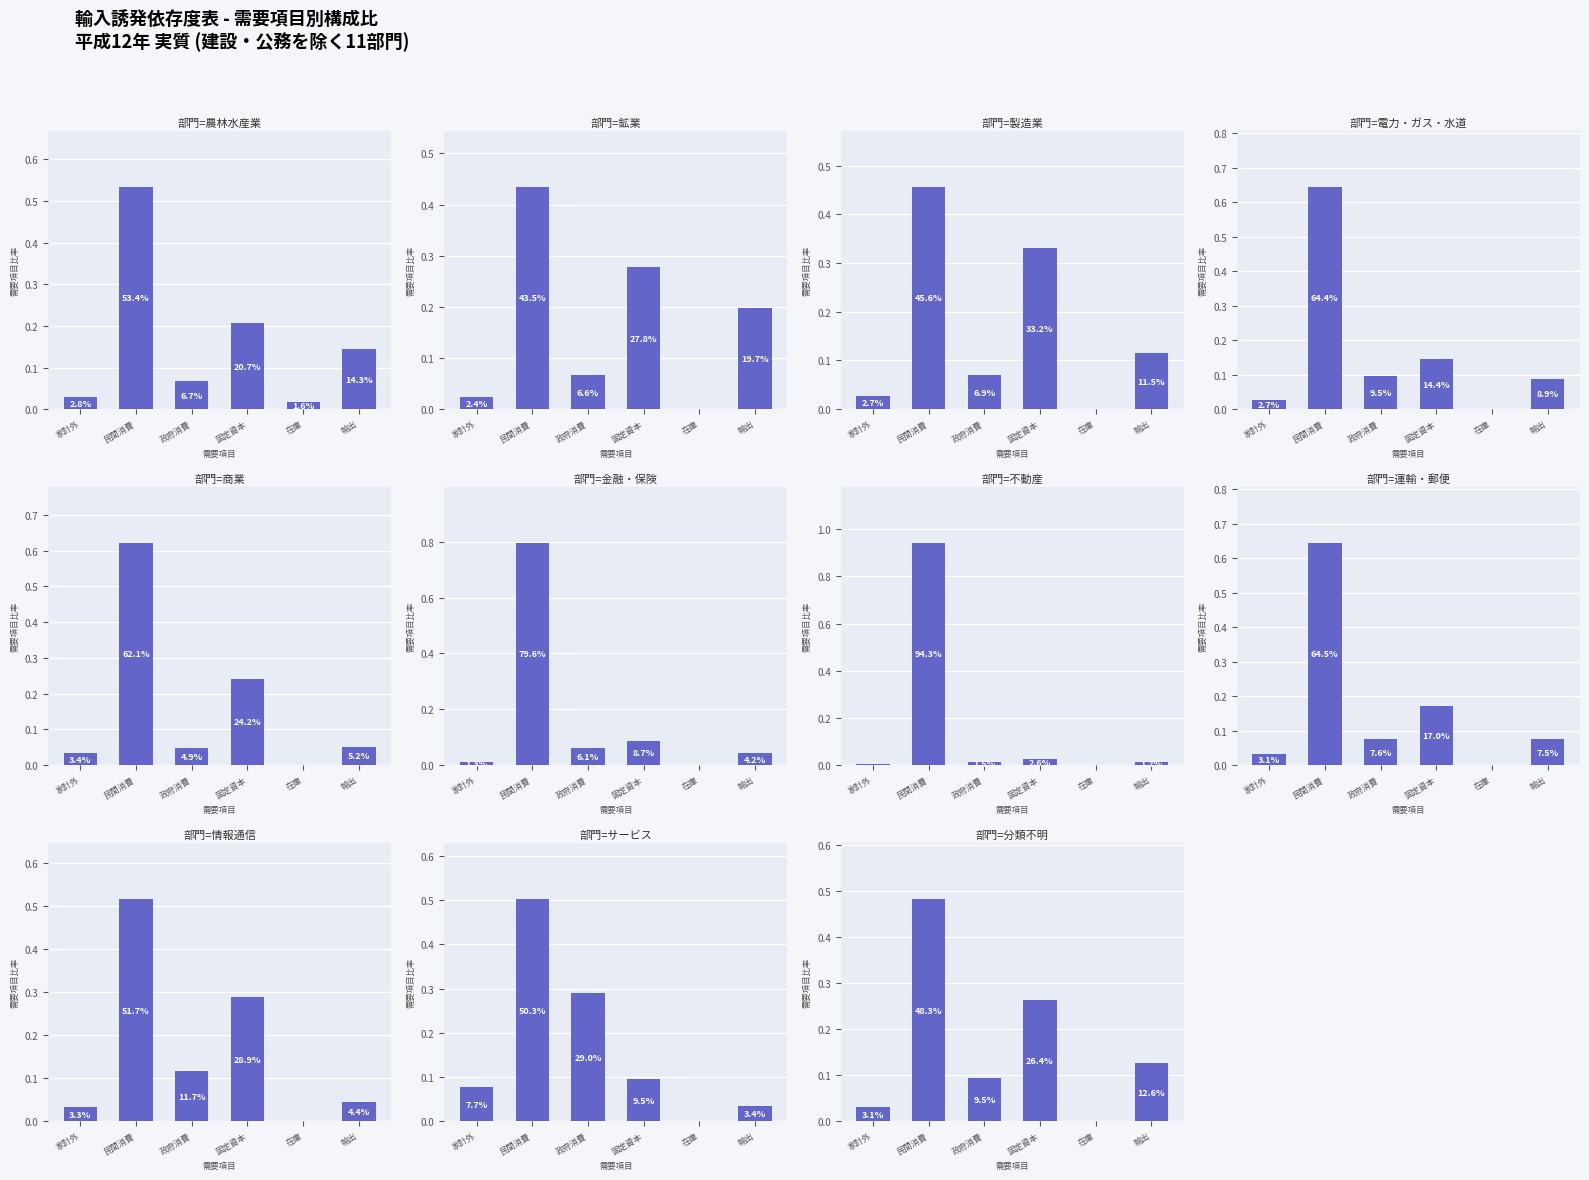

What are all the series names shown in the legend?

家計外消費支出, 民間消費支出, 一般政府消費支出, 国内総固定資本形成, 在庫純増, 輸出計